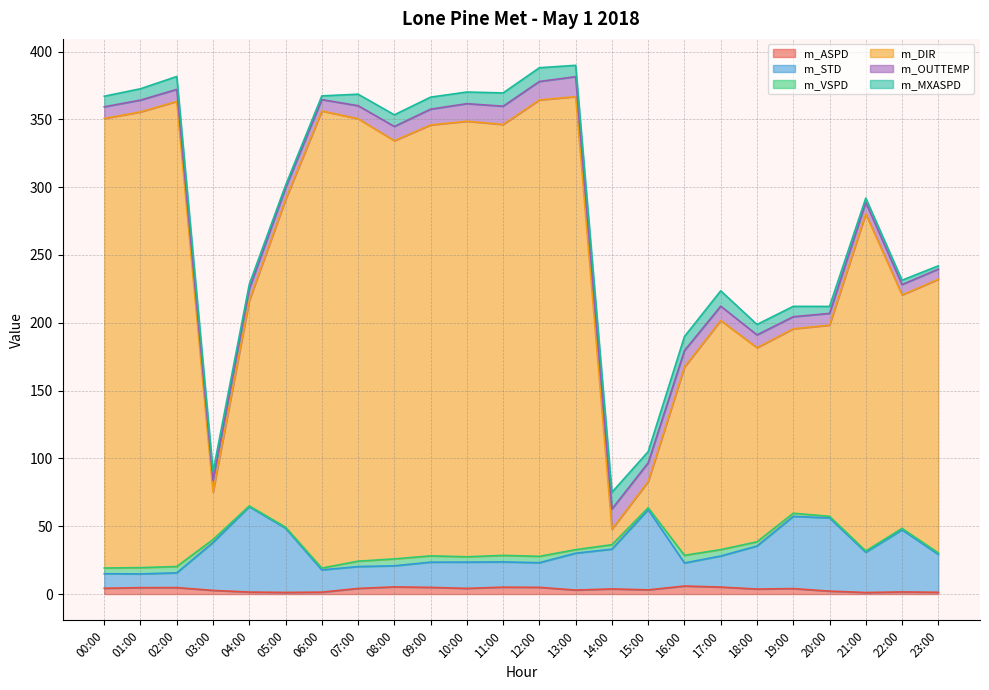

The m_ASPD series shows 5.3 at 08:00. True or false?

True